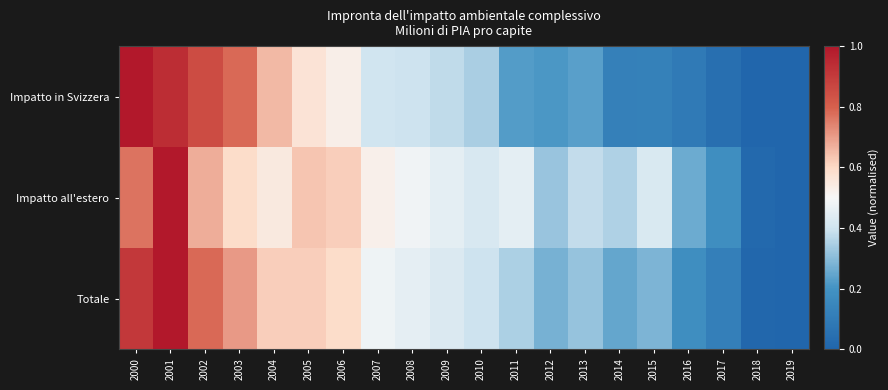

Reading left to right, list all the values displayed in this chart.

Impatto in Svizzera: 2000=1.0	2001=0.9	2002=0.9	2003=0.8	2004=0.7	2005=0.6	2006=0.5	2007=0.4	2008=0.4	2009=0.4	2010=0.3	2011=0.2	2012=0.2	2013=0.2	2014=0.1	2015=0.1	2016=0.1	2017=0.0	2018=0.0	2019=0.0
Impatto all'estero: 2000=0.8	2001=1.0	2002=0.7	2003=0.6	2004=0.5	2005=0.6	2006=0.6	2007=0.5	2008=0.5	2009=0.5	2010=0.4	2011=0.4	2012=0.3	2013=0.4	2014=0.4	2015=0.4	2016=0.3	2017=0.2	2018=0.0	2019=0.0
Totale: 2000=0.9	2001=1.0	2002=0.8	2003=0.7	2004=0.6	2005=0.6	2006=0.6	2007=0.5	2008=0.5	2009=0.4	2010=0.4	2011=0.3	2012=0.3	2013=0.3	2014=0.2	2015=0.3	2016=0.2	2017=0.1	2018=0.0	2019=0.0